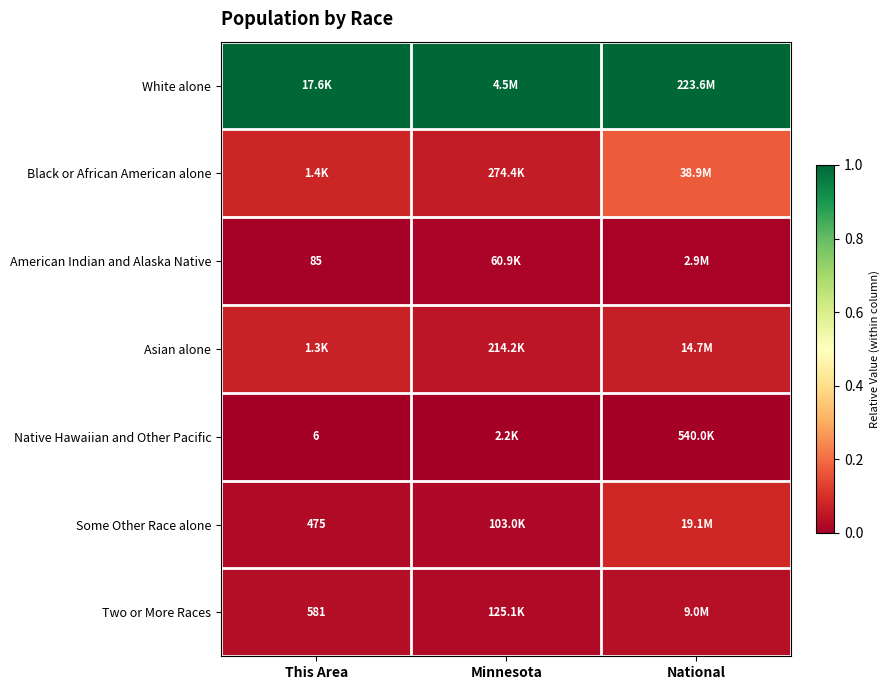

Rank the series by their maximum value, from highest to lowest.

White alone, Black or African American alone, Some Other Race alone, Asian alone, Two or More Races, American Indian and Alaska Native, Native Hawaiian and Other Pacific